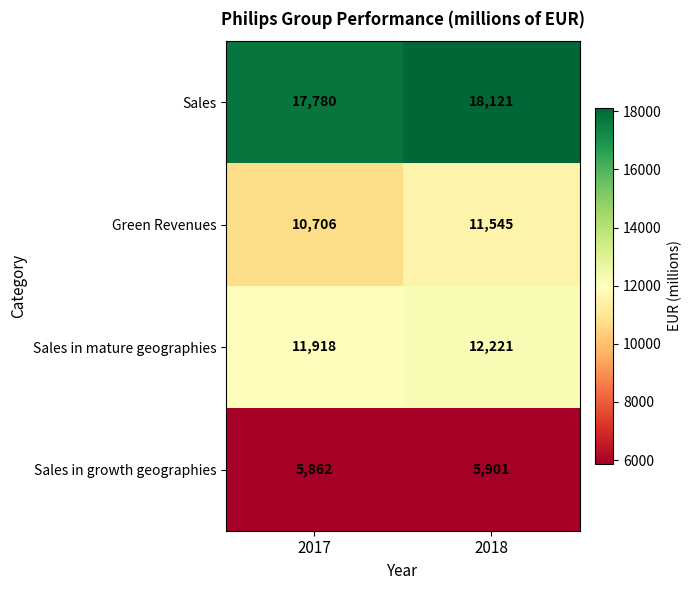

The Green Revenues series shows 10706 at 2017. True or false?

True